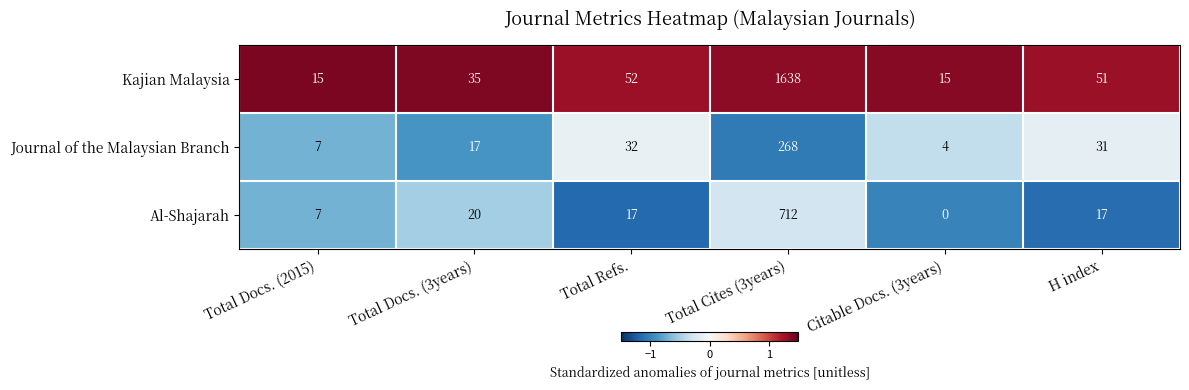

True or false: Kajian Malaysia has a value of 52 at Total Refs..

True